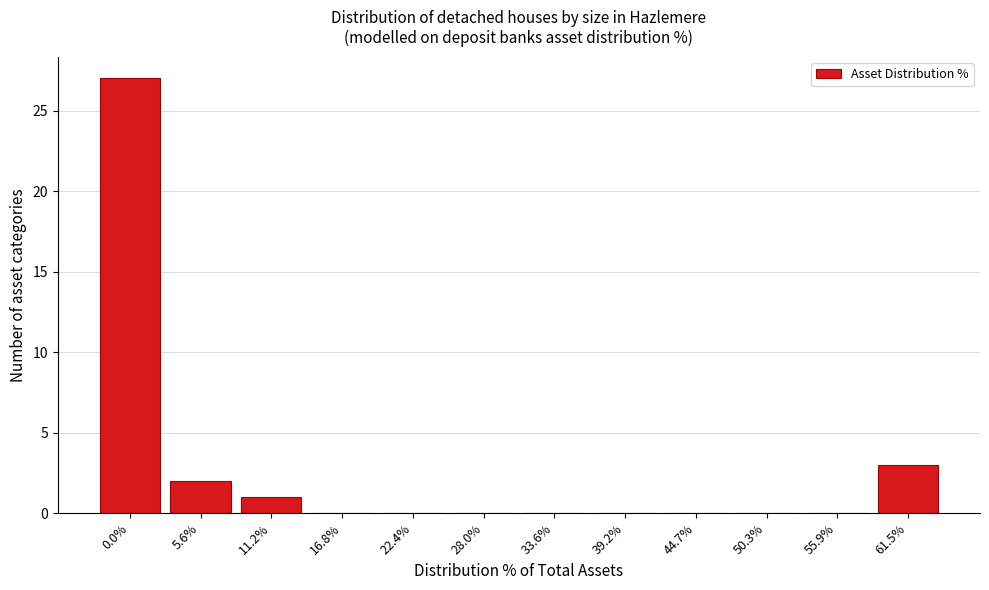

Reading left to right, list all the values displayed in this chart.

0.0%=27	5.6%=2	11.2%=1	16.8%=0	22.4%=0	28.0%=0	33.6%=0	39.2%=0	44.7%=0	50.3%=0	55.9%=0	61.5%=3